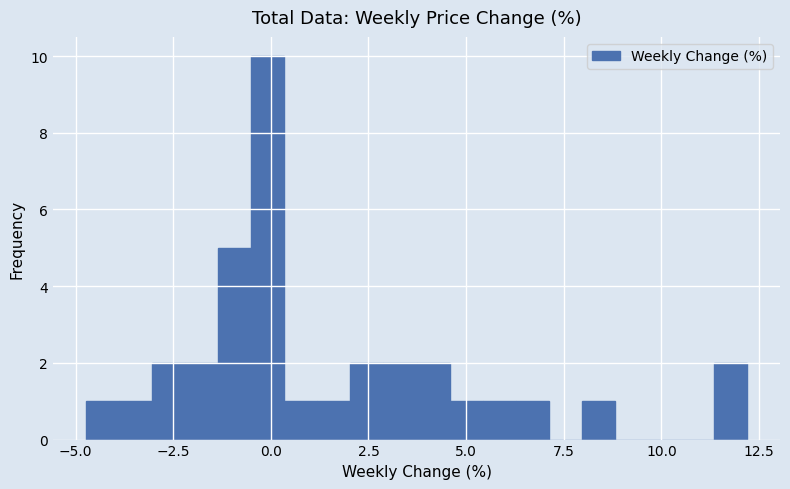

Around what value on the x-axis is the tallest bar? Give the approximate position of its centre, as read against the axis.

0.0